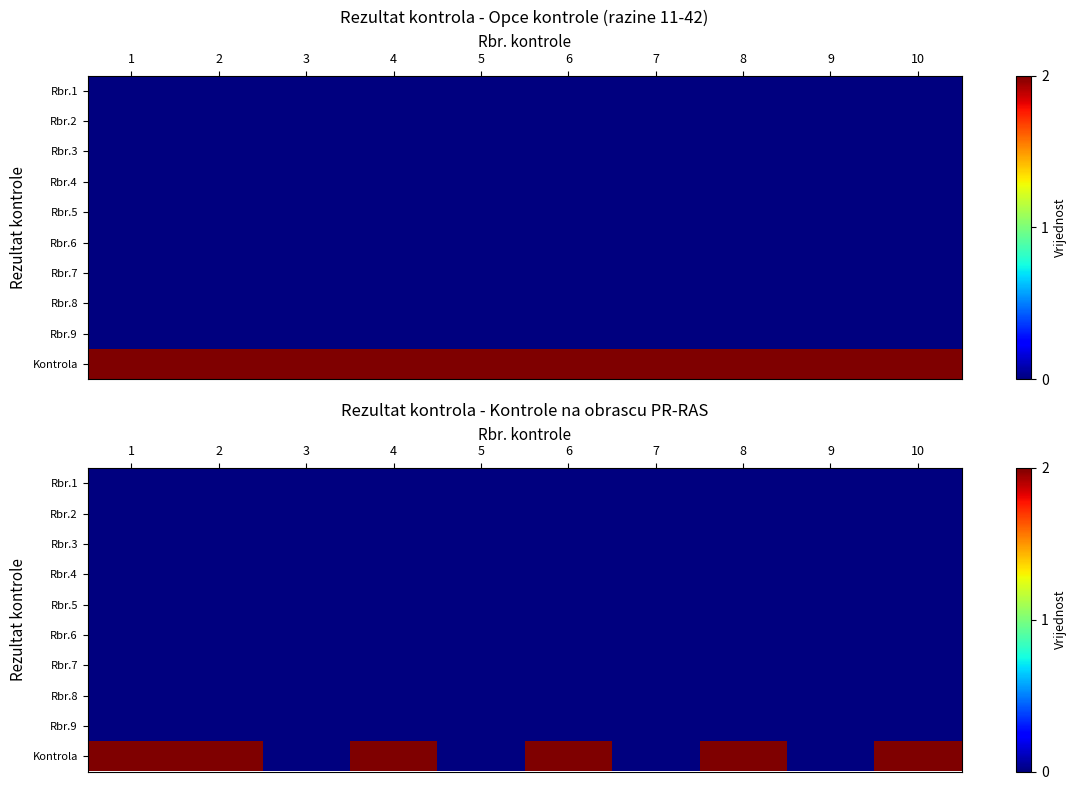

At which category does the chart reach its minimum across all series?

1